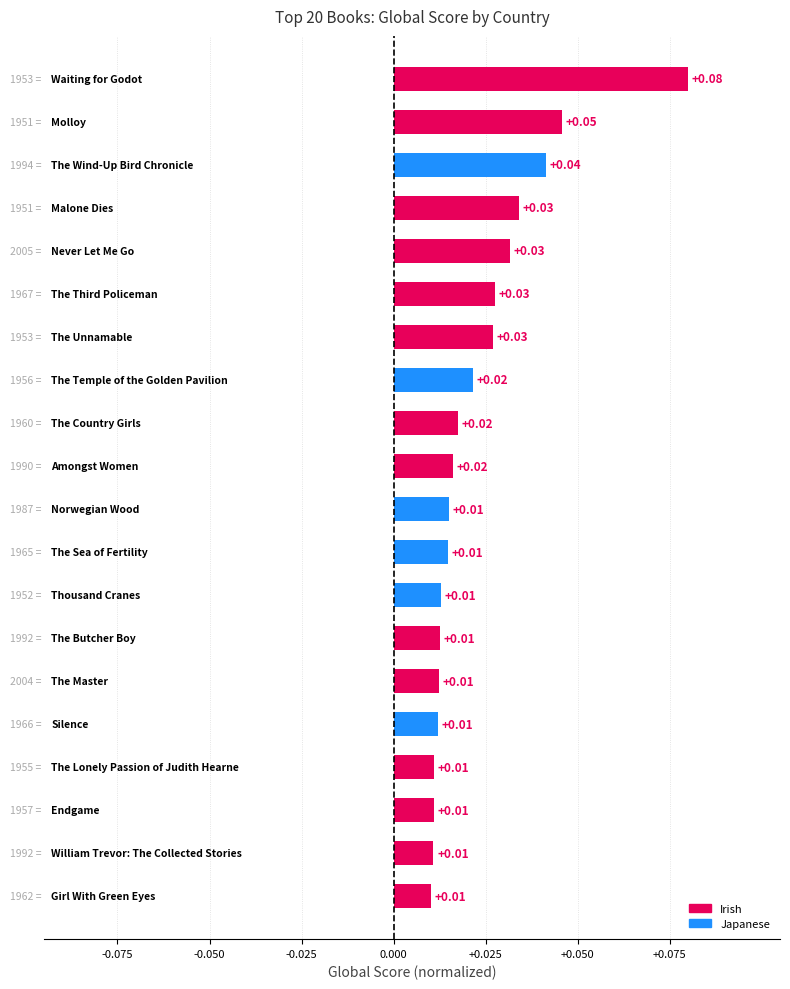

What is the sum of all values?

0.5